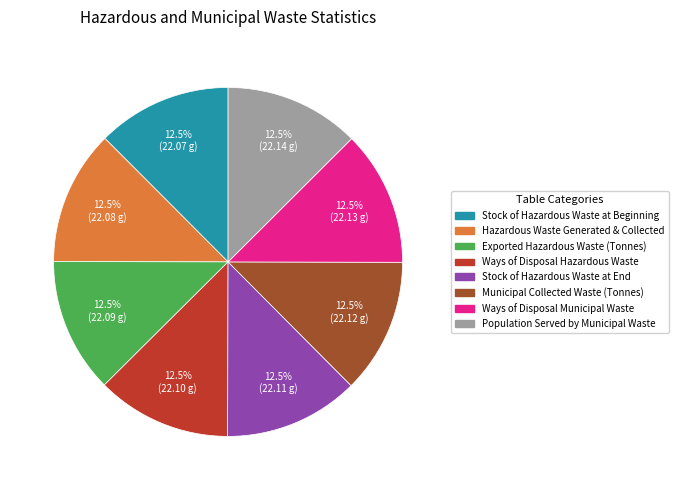

How many slices are in this pie chart?

8